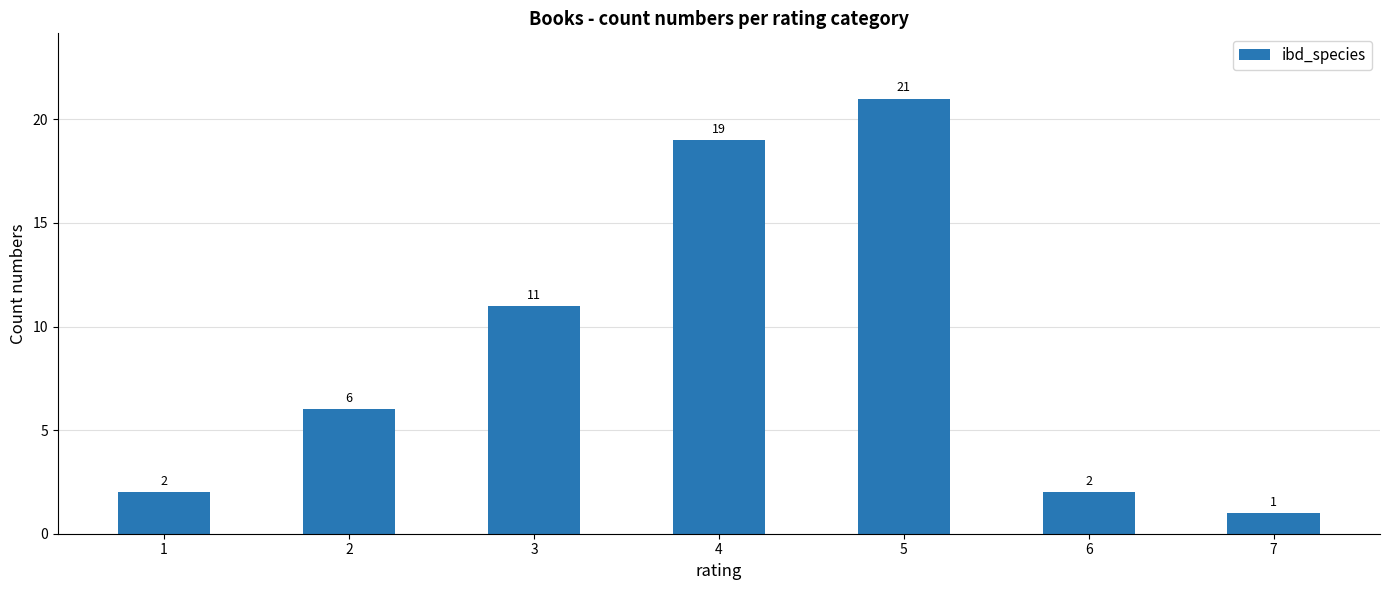

What is the value of the 6th bar from the left?

2